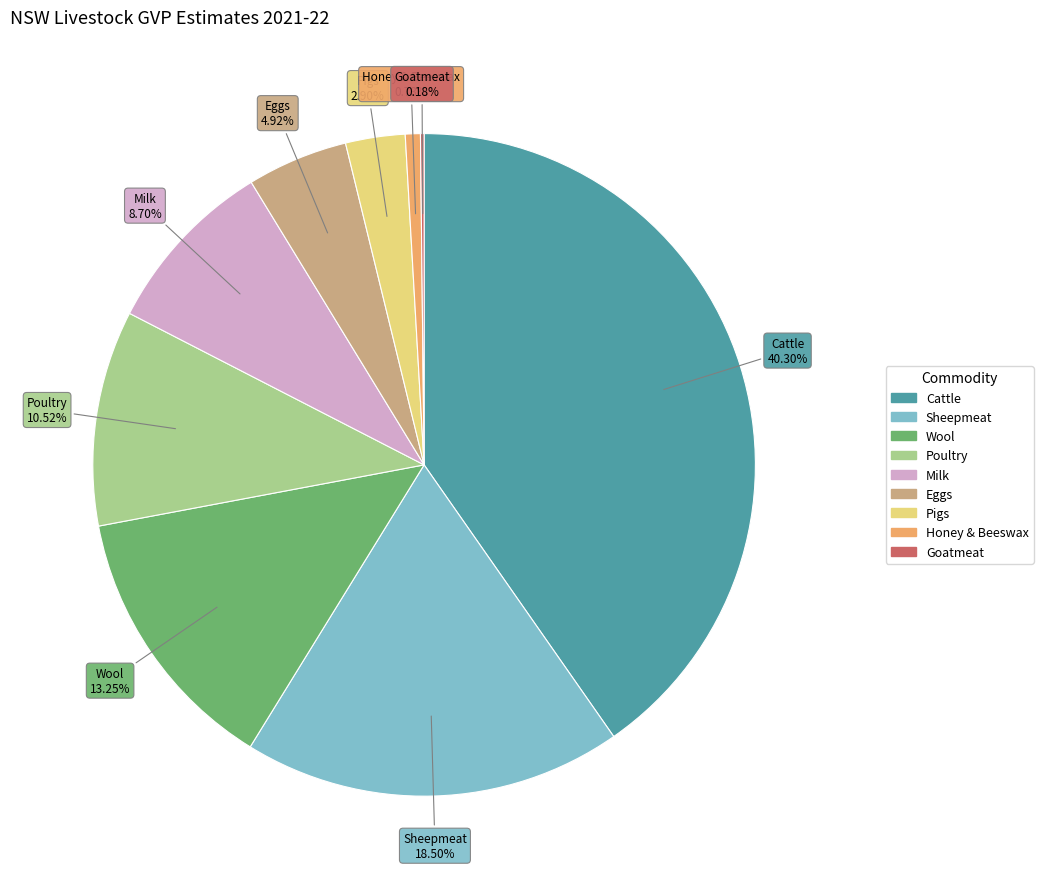

What is the largest slice in the pie chart?

Cattle